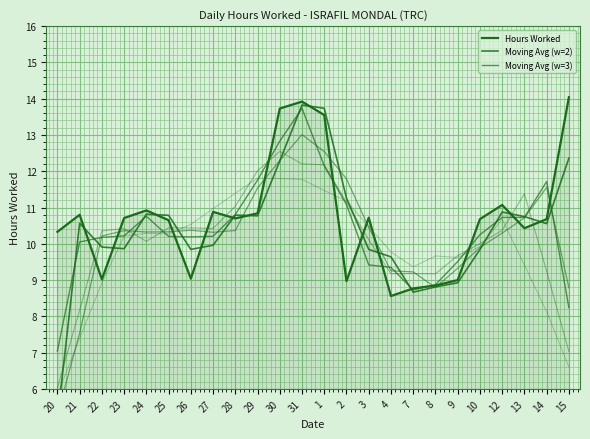

Reading left to right, transcribe all the data shown in this chart.

Hours Worked: 10.3	10.8	9.0	10.7	10.9	10.7	9.0	10.9	10.7	10.8	13.7	13.9	13.6	9.0	10.7	8.6	8.8	8.8	9.0	10.7	11.1	10.4	10.7	14.0
Moving Avg (w=2): 5.2	10.6	9.9	9.9	10.8	10.8	9.8	10.0	10.8	10.8	12.3	13.8	13.7	11.3	9.8	9.6	8.7	8.8	8.9	9.8	10.9	10.8	10.6	12.4
Moving Avg (w=3): 7.0	10.0	10.2	10.2	10.8	10.2	10.2	10.2	10.8	11.8	12.8	13.7	12.1	11.1	9.4	9.3	8.7	8.9	9.5	10.2	10.7	10.7	11.7	8.2
Moving Avg (w=4): 5.3	7.5	10.2	10.4	10.3	10.3	10.4	10.3	10.4	11.5	12.3	13.0	12.5	11.8	10.5	9.3	9.2	8.8	9.3	9.9	10.3	10.7	11.6	8.8
Moving Avg (w=5): 6.0	8.2	10.4	10.4	10.1	10.4	10.4	10.4	11.0	12.0	12.5	12.2	12.2	11.1	10.1	9.2	9.2	9.2	9.7	10.0	10.4	11.4	9.2	7.0
Moving Avg (w=7): 5.8	7.4	8.9	10.2	10.3	10.3	10.5	11.0	11.4	11.8	11.8	11.8	11.5	11.2	10.5	9.8	9.4	9.7	9.6	9.9	10.7	9.4	8.1	6.6